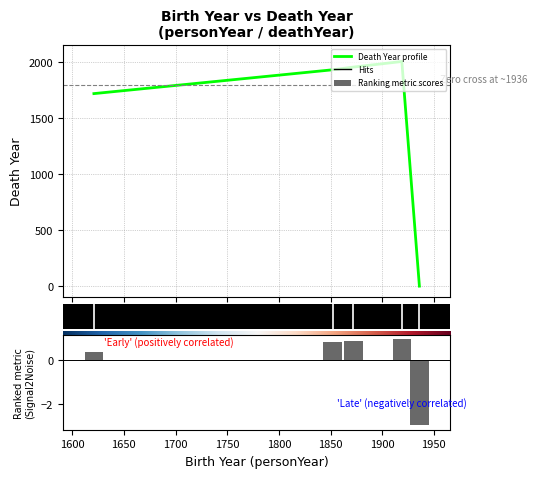

What is the change in value from 1872 to 1852?

-24